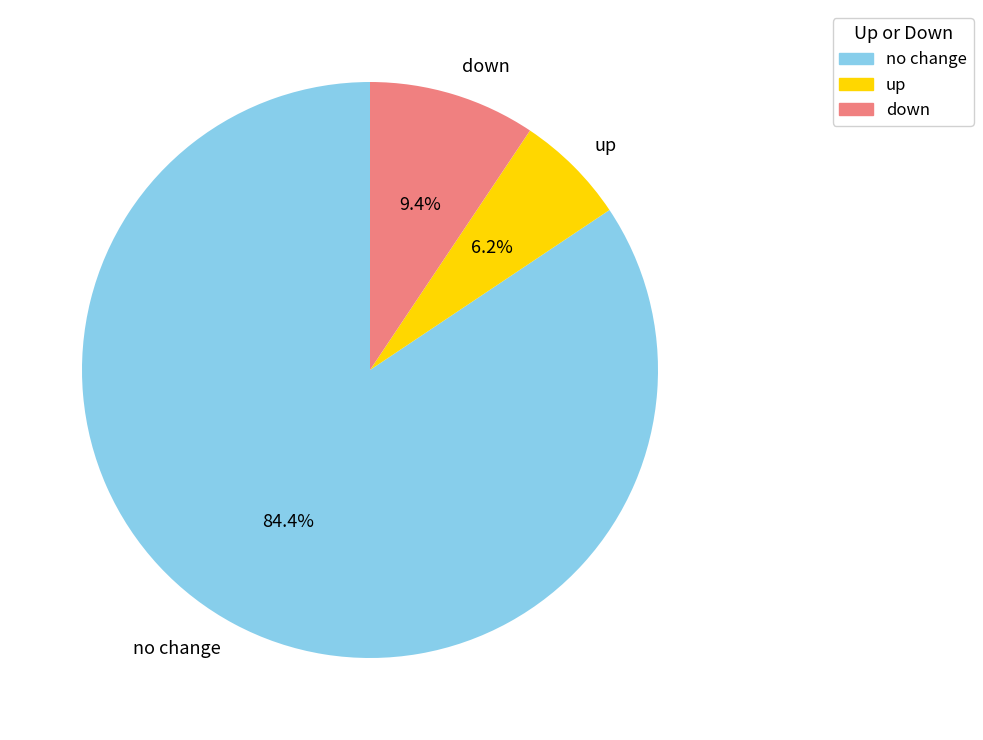

What is the largest slice in the pie chart?

no change